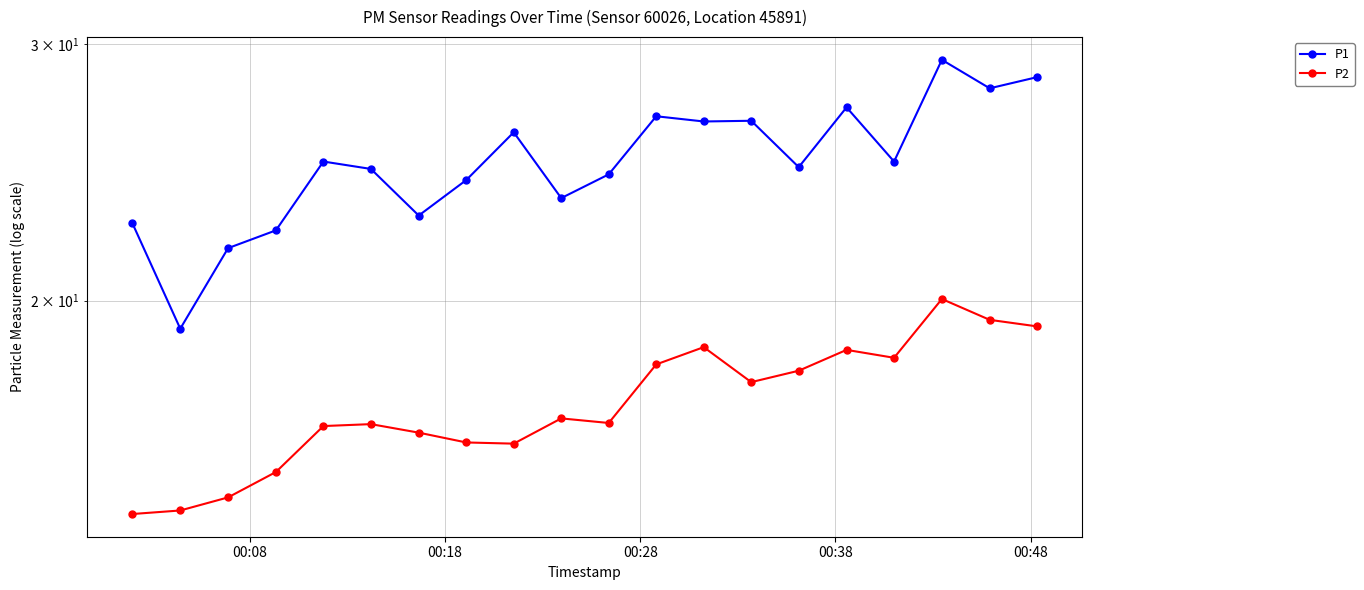

What is the sum of all P1 values?

498.9